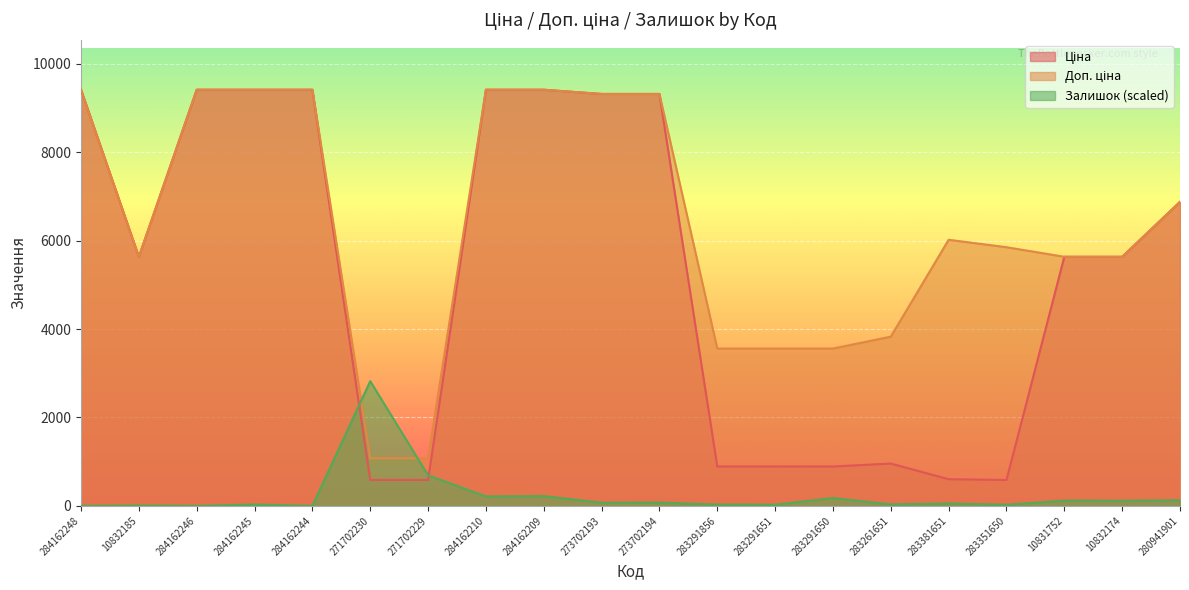

At which label does Доп. ціна reach its minimum?

271702230